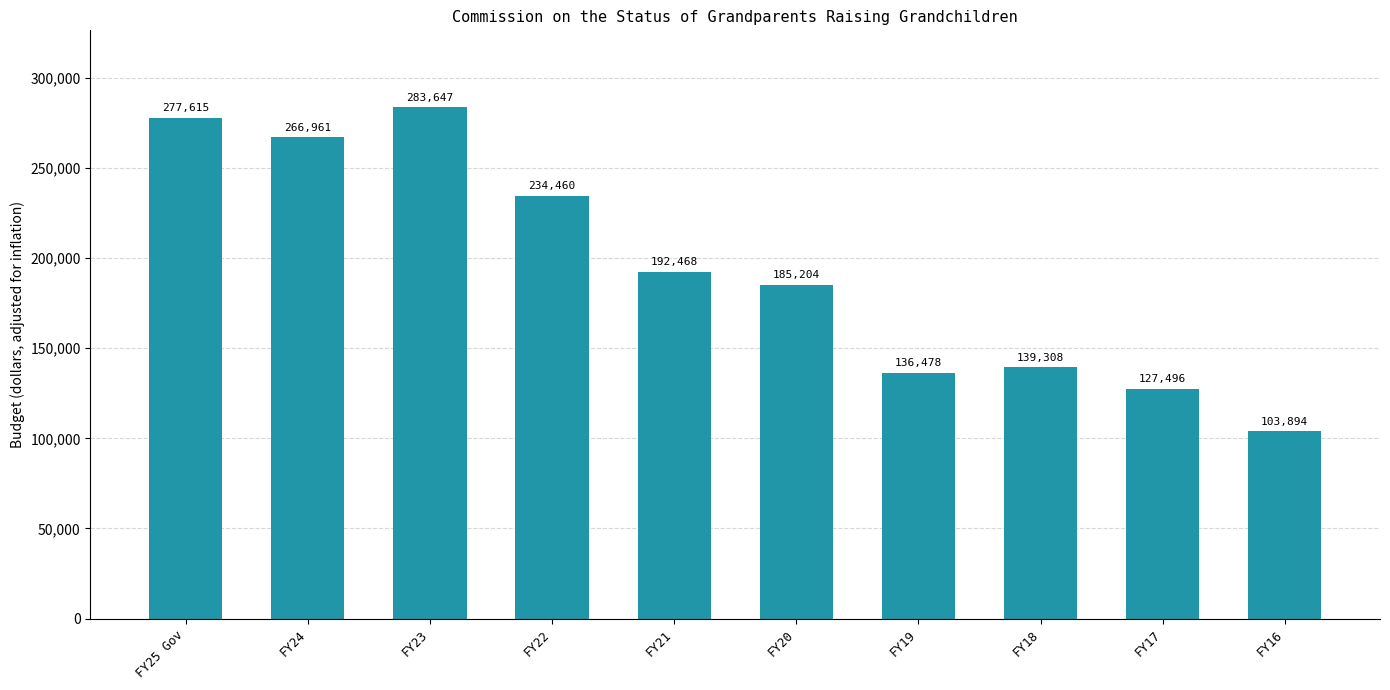

Rank the categories by value from highest to lowest.

FY23, FY25 Gov, FY24, FY22, FY21, FY20, FY18, FY19, FY17, FY16